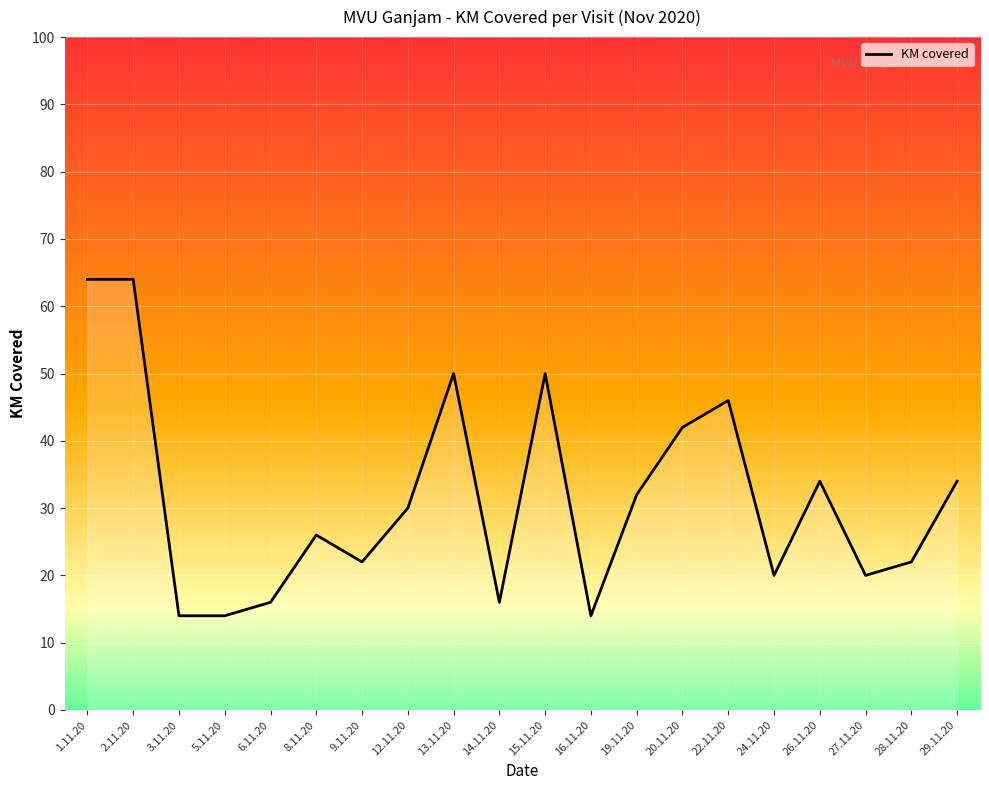

Reading left to right, transcribe all the data shown in this chart.

1.11.20=64	2.11.20=64	3.11.20=14	5.11.20=14	6.11.20=16	8.11.20=26	9.11.20=22	12.11.20=30	13.11.20=50	14.11.20=16	15.11.20=50	16.11.20=14	19.11.20=32	20.11.20=42	22.11.20=46	24.11.20=20	26.11.20=34	27.11.20=20	28.11.20=22	29.11.20=34